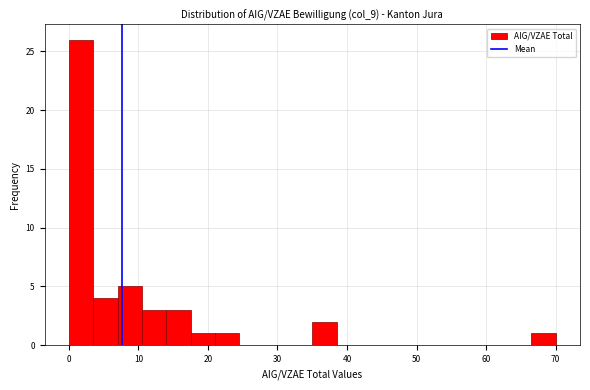

Read against the x-axis, roughly where is the centre of the tallest bar?

2